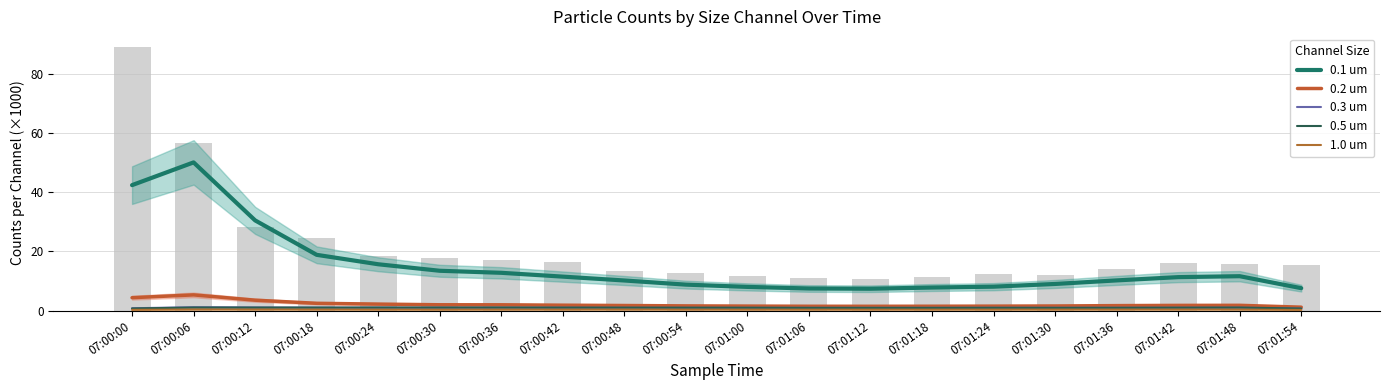

Rank the series at 07:01:06 from lowest to highest value.

1.0 um, 0.3 um, 0.5 um, 0.2 um, 0.1 um